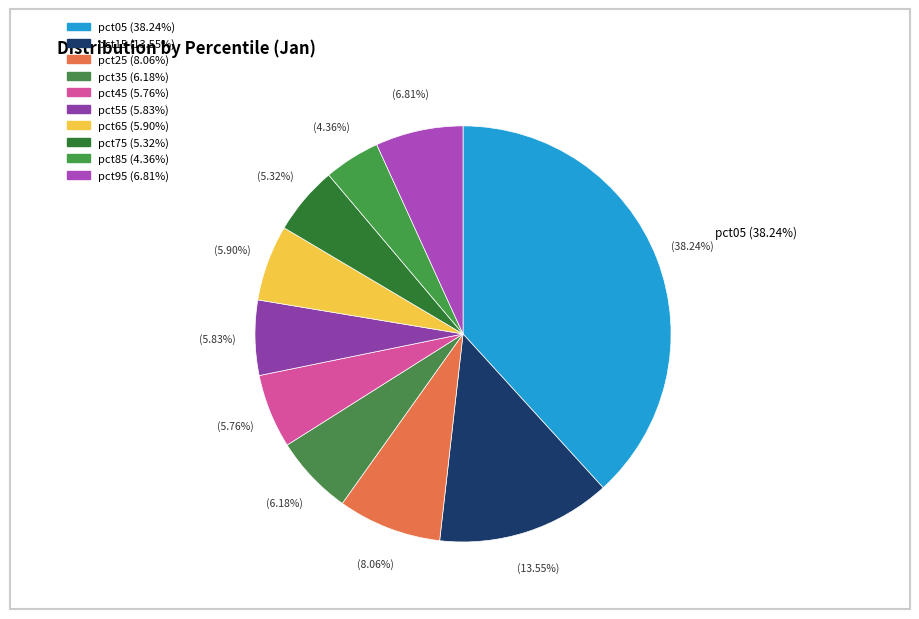

What percentage is NOT represented by pct85?

95.6%